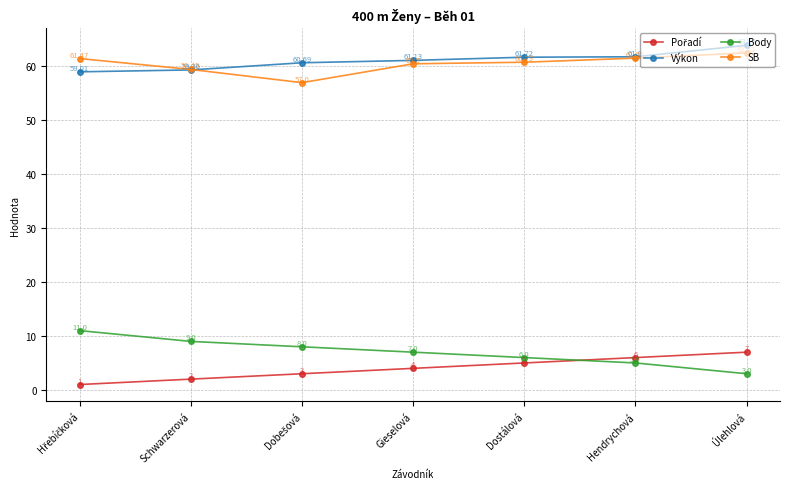

How many data points in Body are less than 7?

3